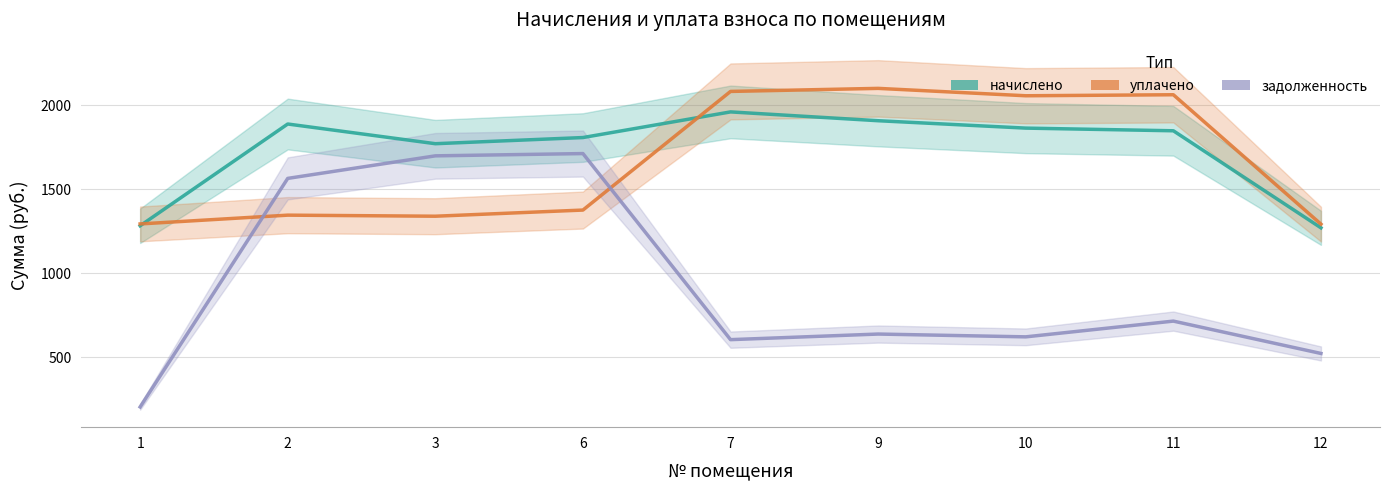

What is the average value of the начислено series?

1734.2